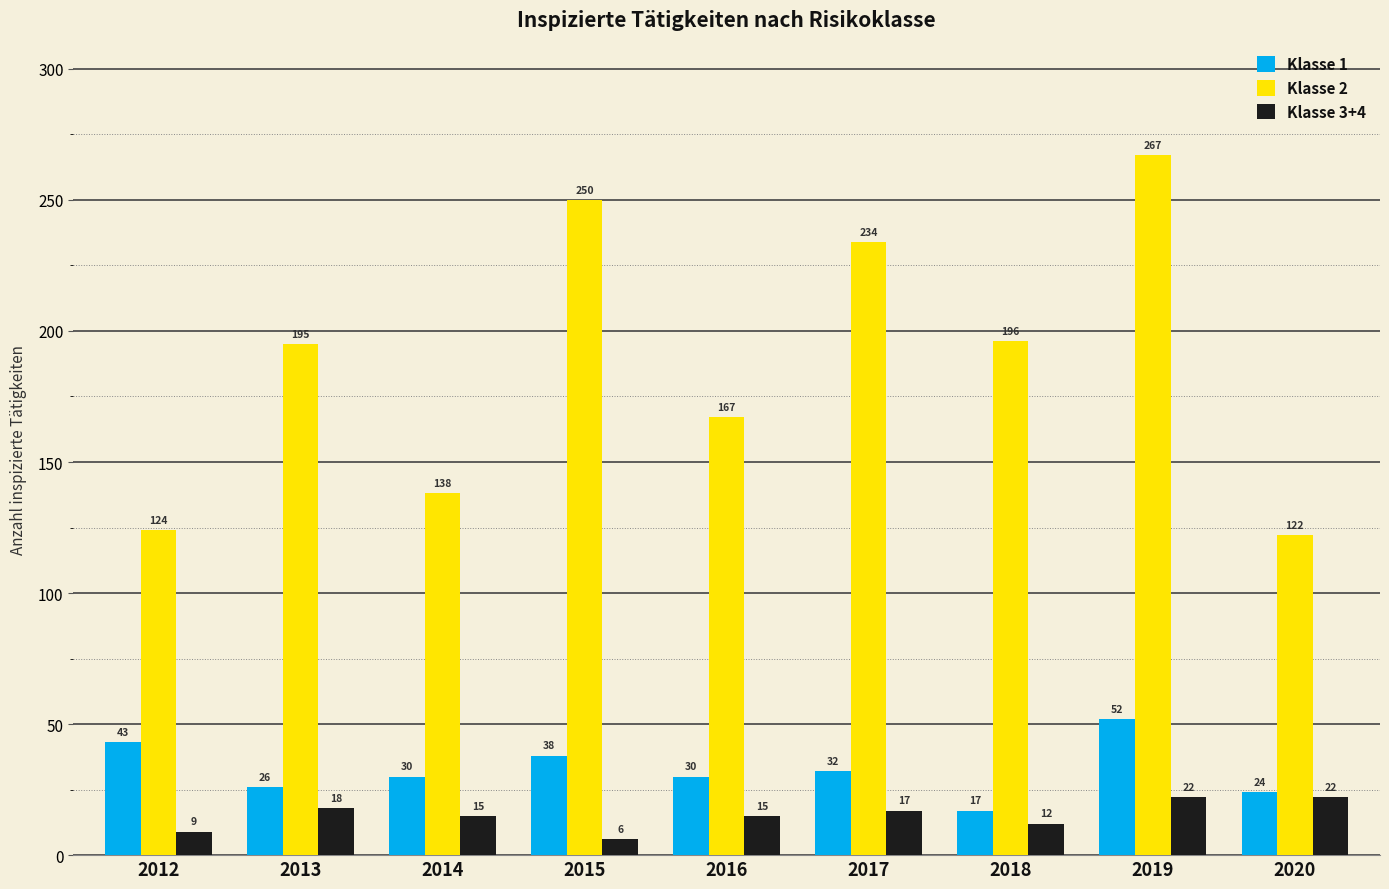

How many series are shown in this chart?

3